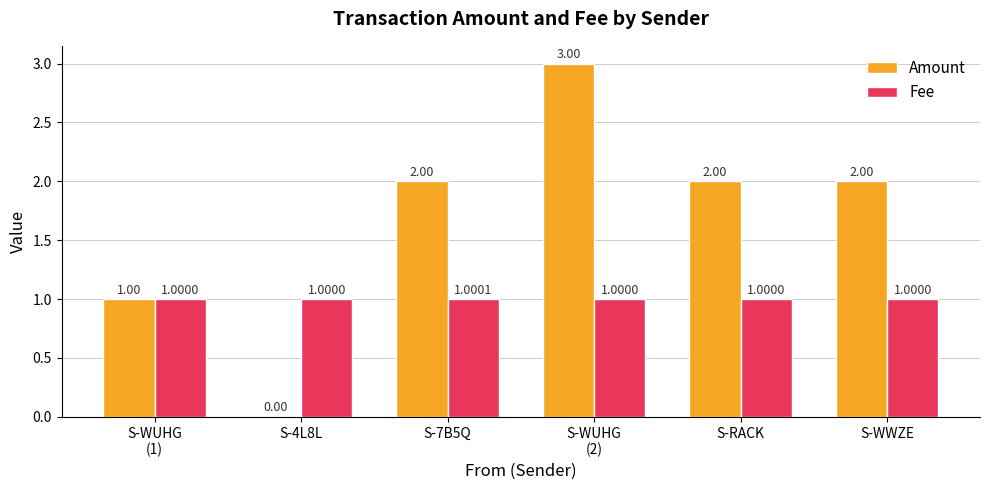

Where is Amount nearest to the value 1?

S-WUHG
(1)